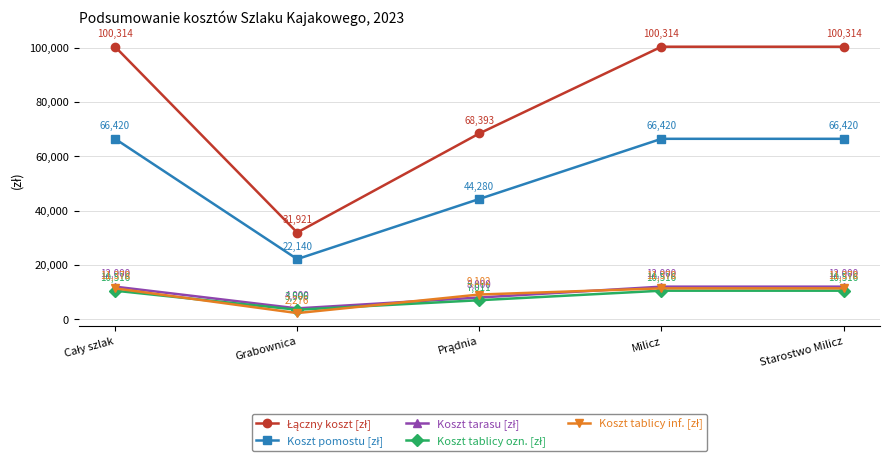

What position from the right is Grabownica?

4